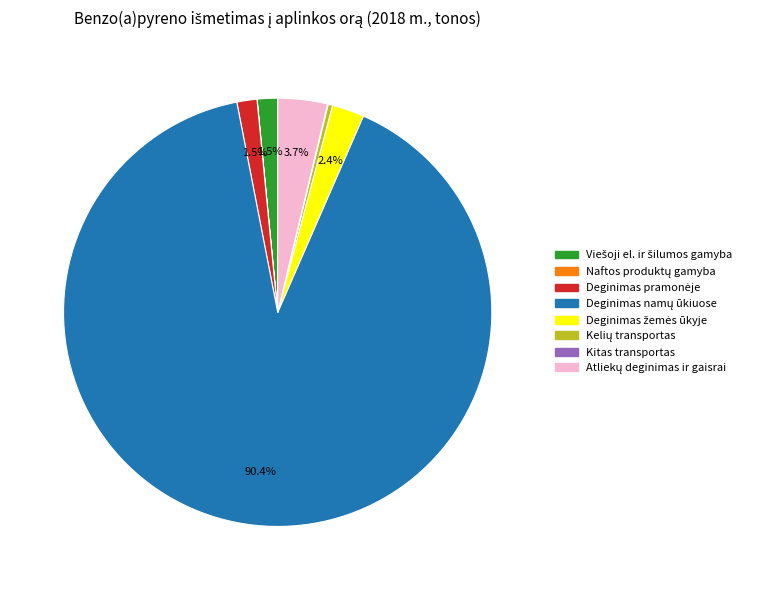

Does any single category account for the majority?

Yes